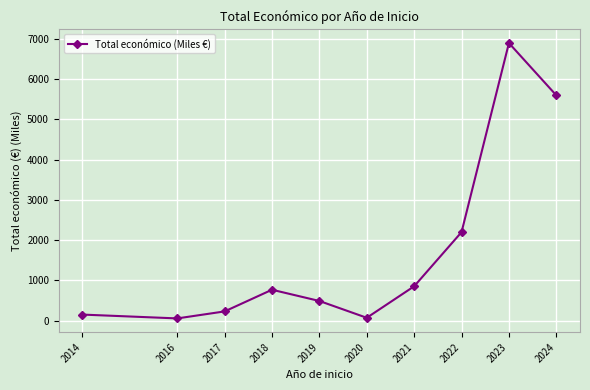

What is the maximum value shown in the chart?

6897.6